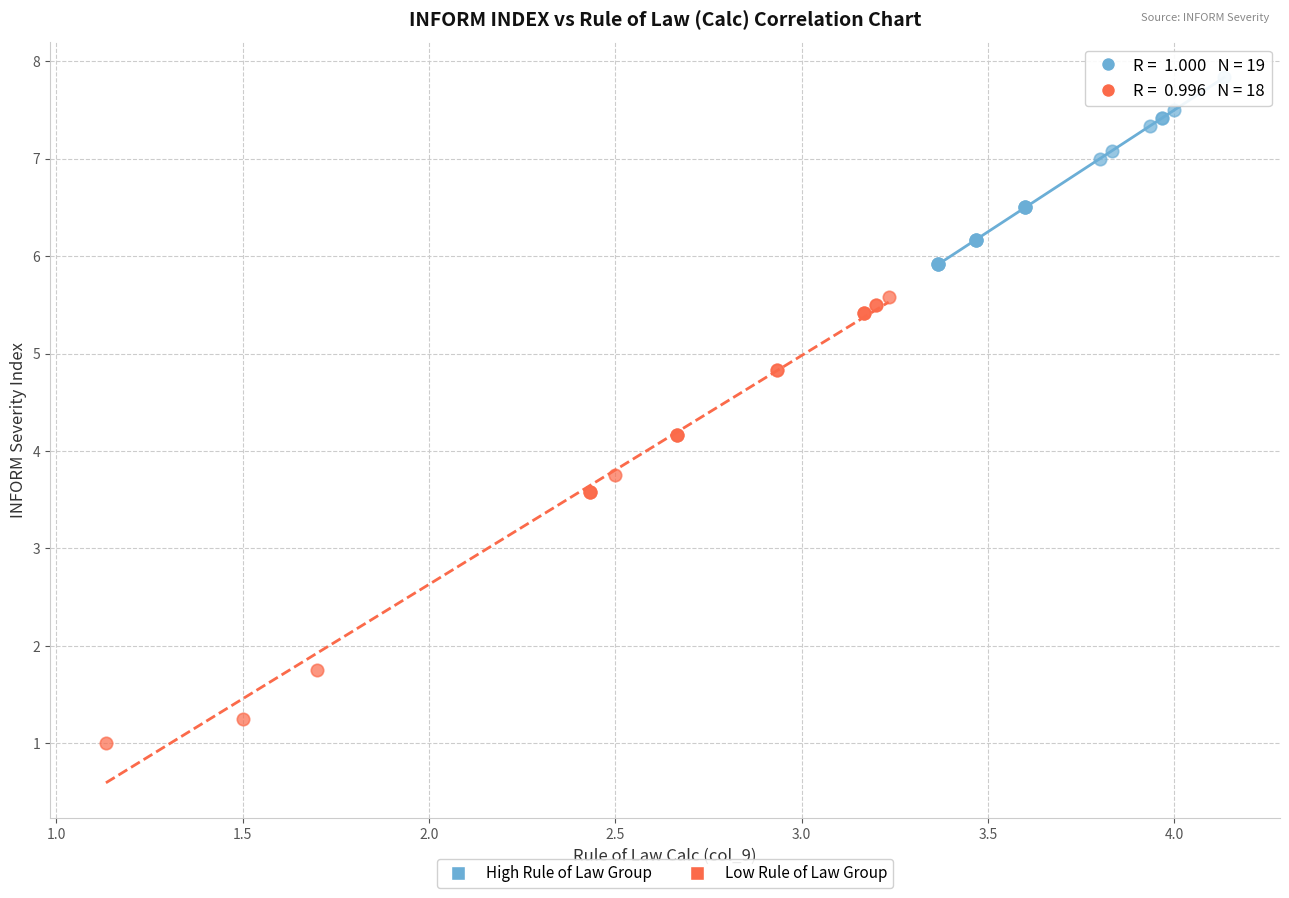

Which series contains the lowest Y value?

Low Rule of Law Group